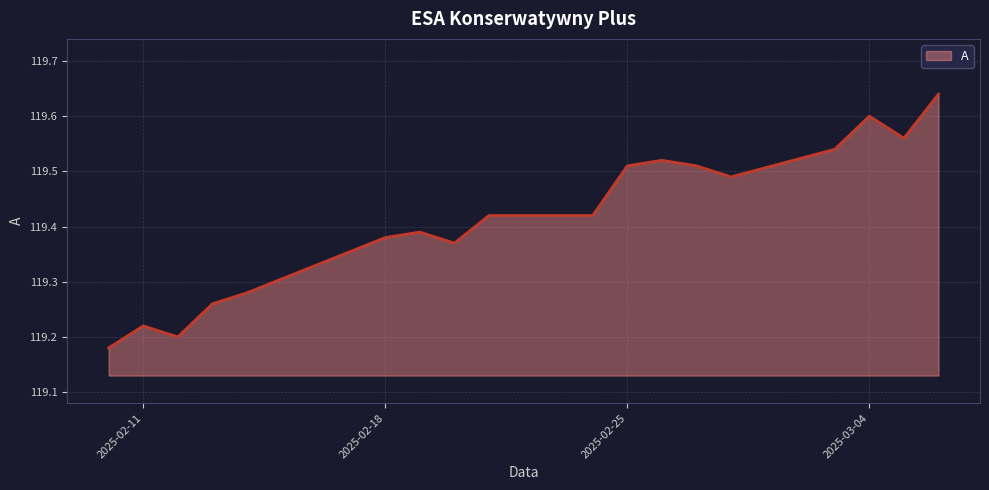

Does the chart have visible grid lines?

Yes